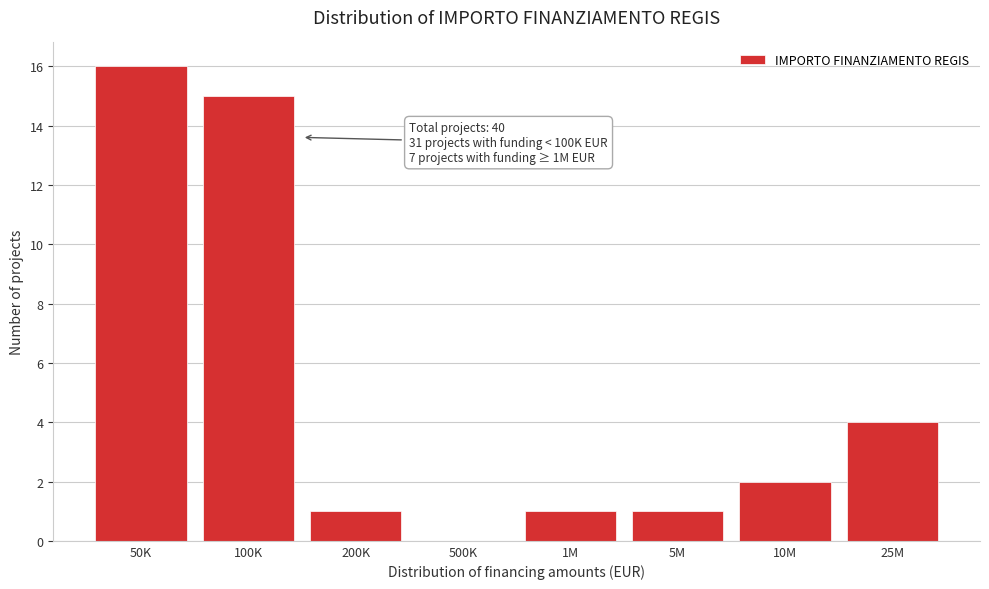

Reading left to right, transcribe all the data shown in this chart.

50K=16	100K=15	200K=1	500K=0	1M=1	5M=1	10M=2	25M=4